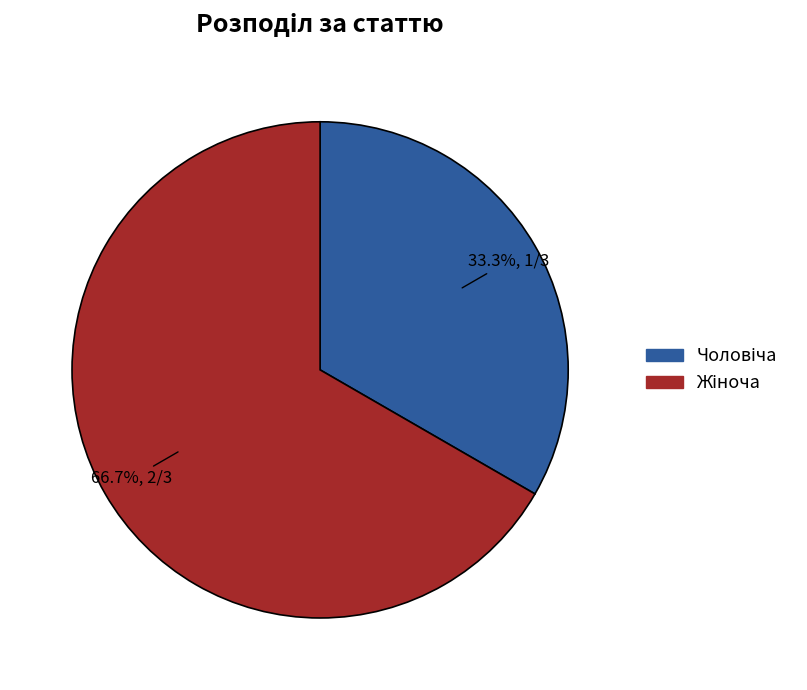

Is there any slice that represents more than half of the pie?

Yes